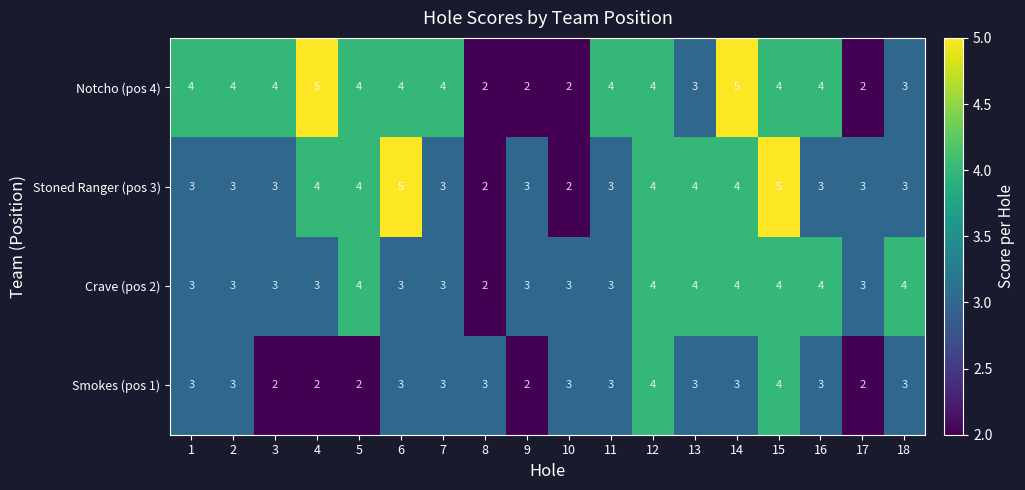

Is it true that Notcho (pos 4) equals 2 at 17?

True